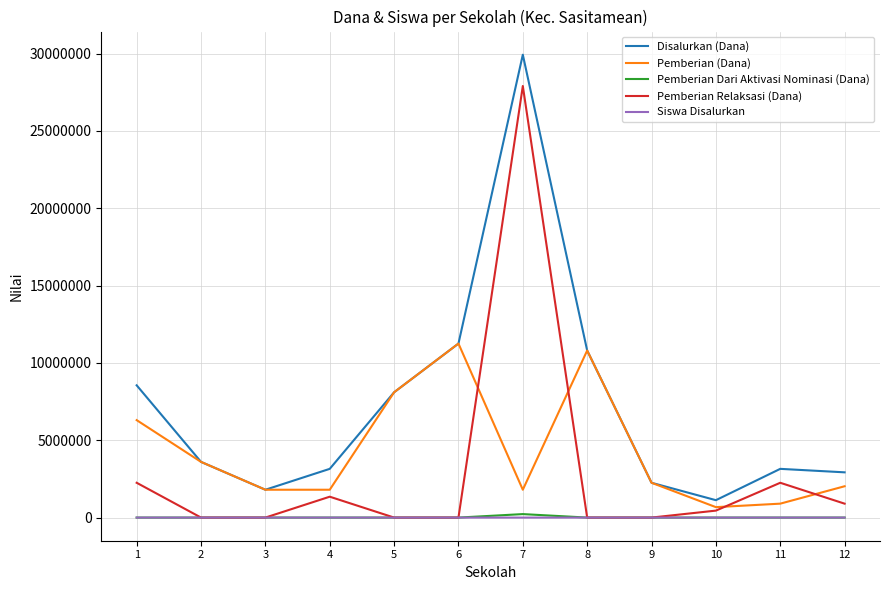

True or false: Siswa Disalurkan and Disalurkan (Dana) intersect in this chart.

False